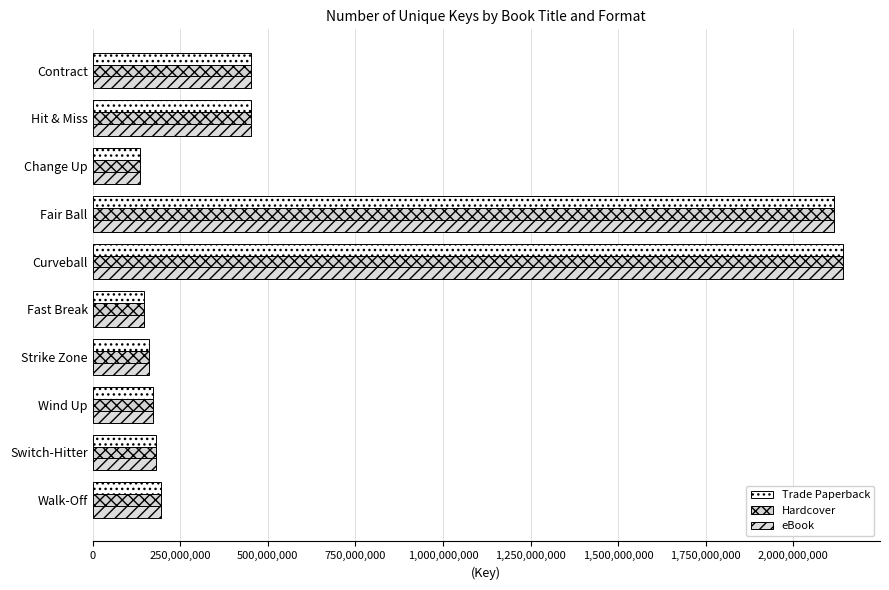

What is the sum of all eBook values?

6158193318